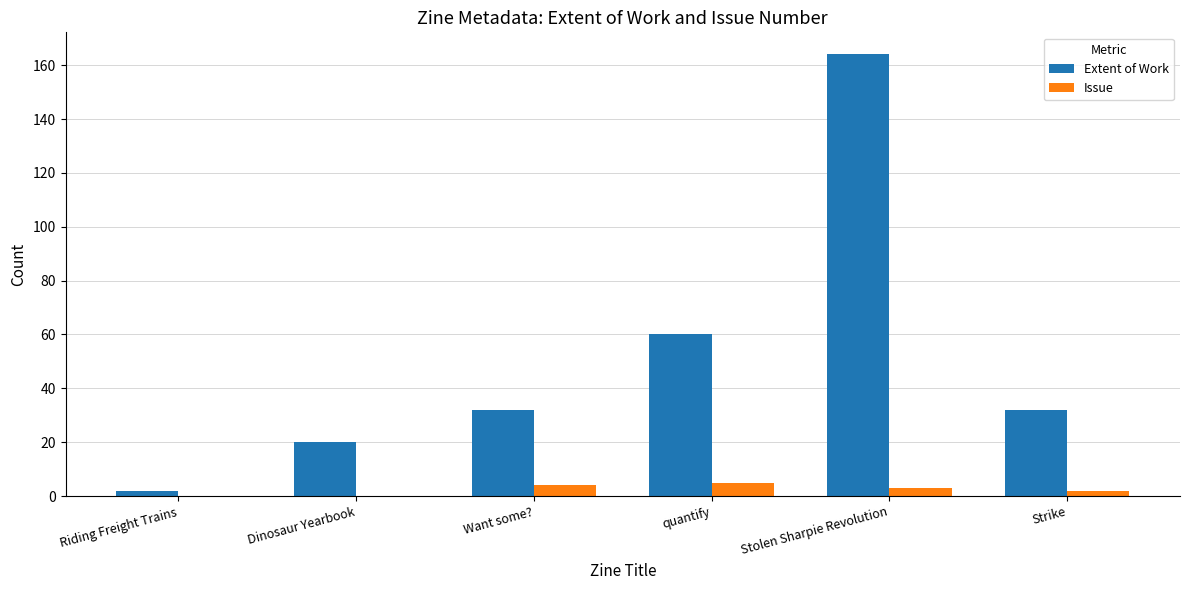

What is the greatest value displayed?

164